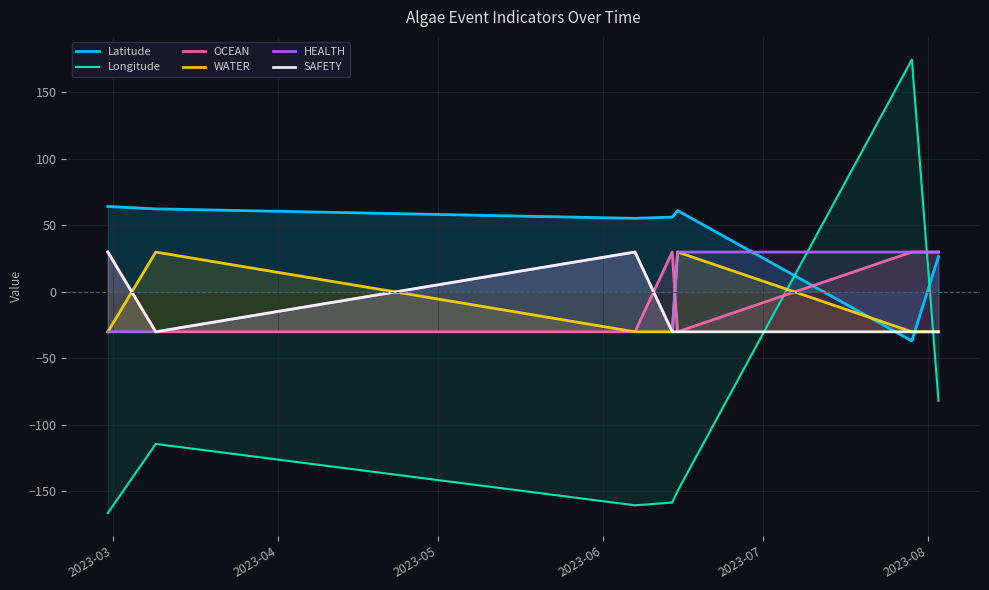

Does the chart display data point markers on the line(s)?

No